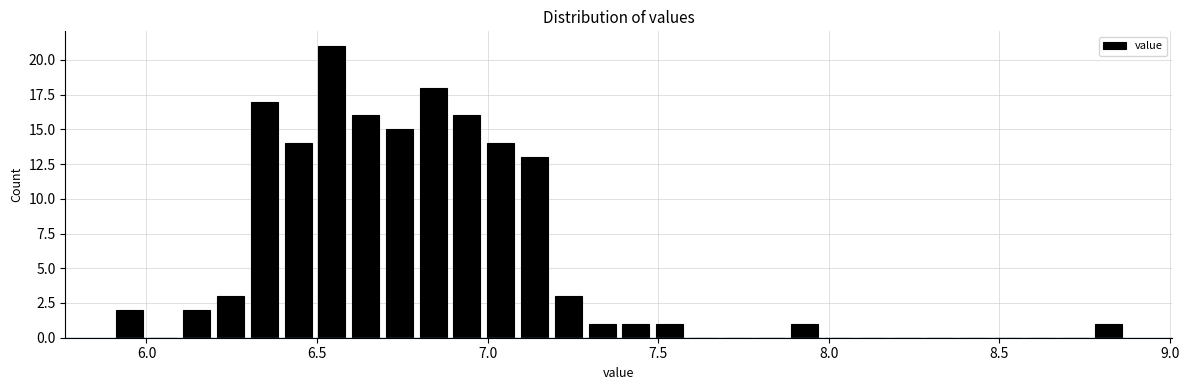

Around what value on the x-axis is the tallest bar? Give the approximate position of its centre, as read against the axis.

6.55